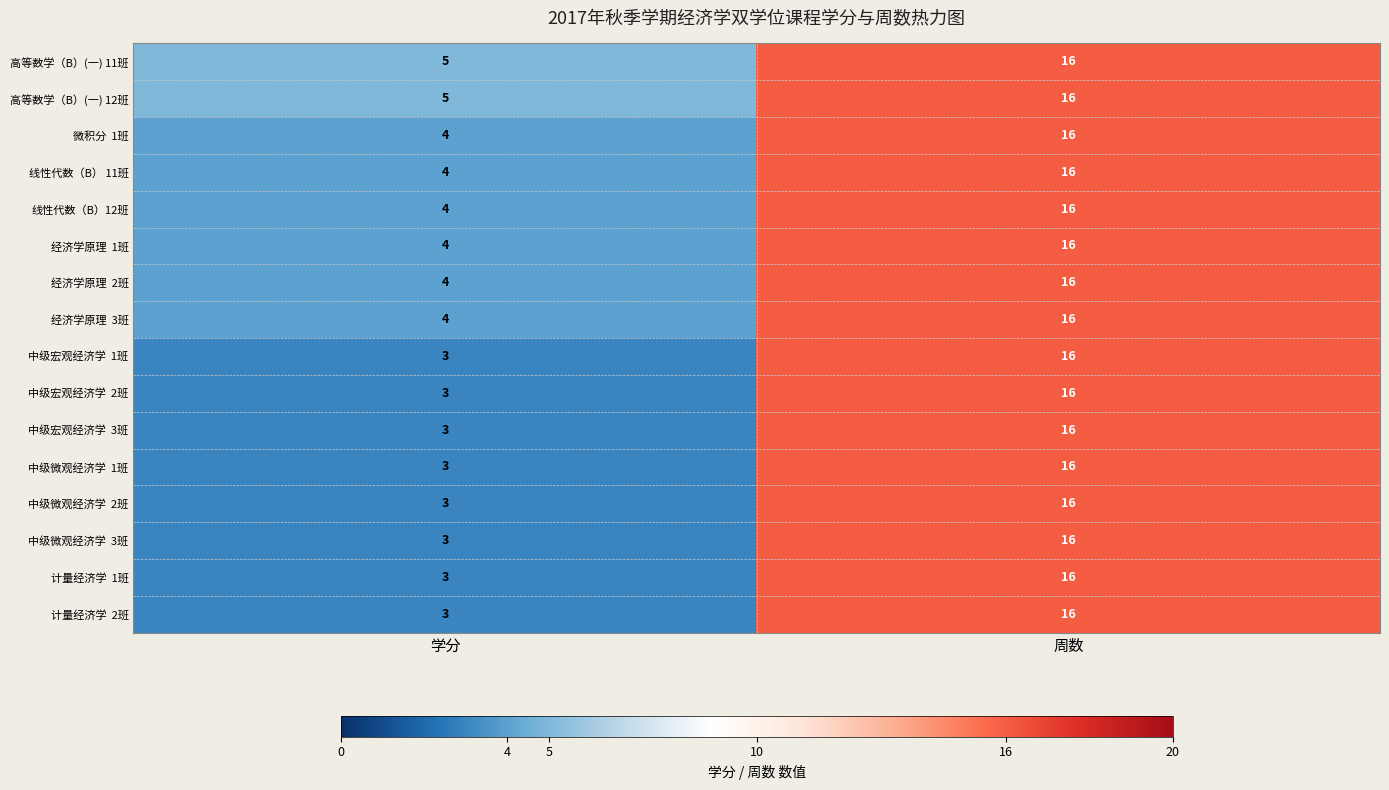

At how many categories does at least one series exceed 14?

1